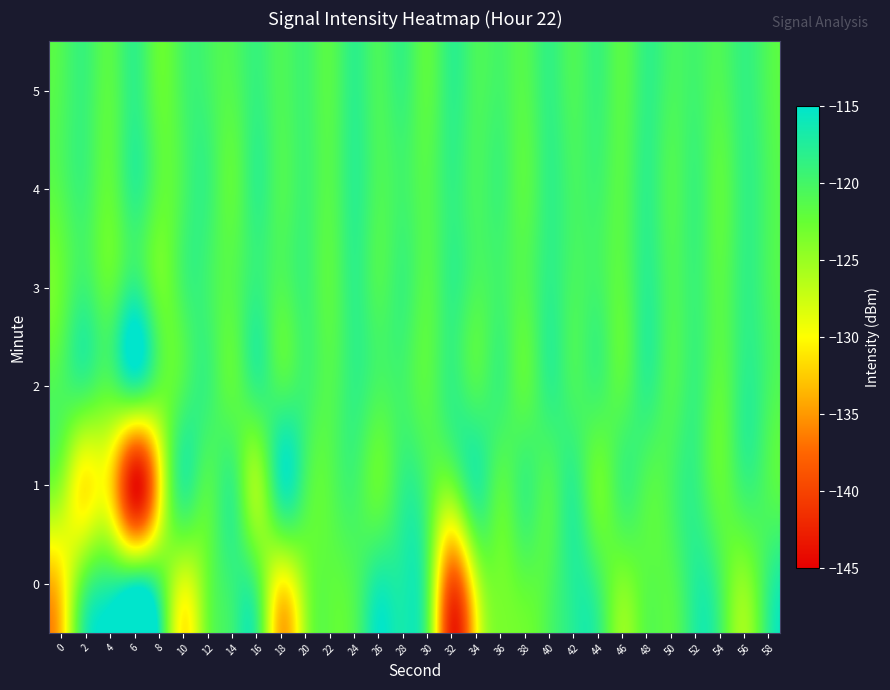

Which series changed the most between 28 and 58?

1